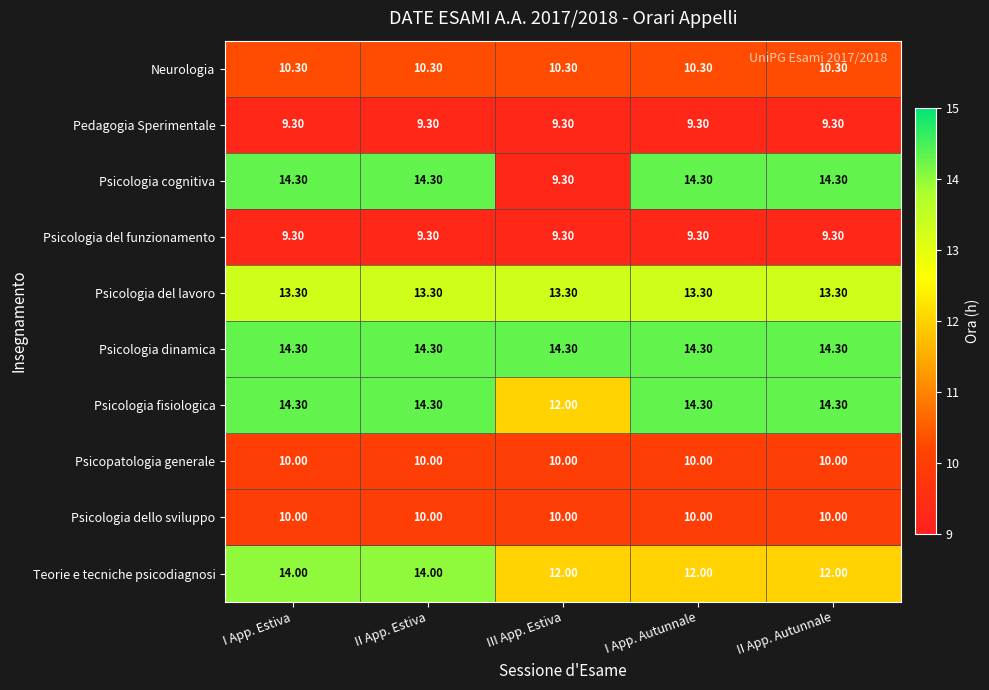

At how many categories does at least one series exceed 10?

5